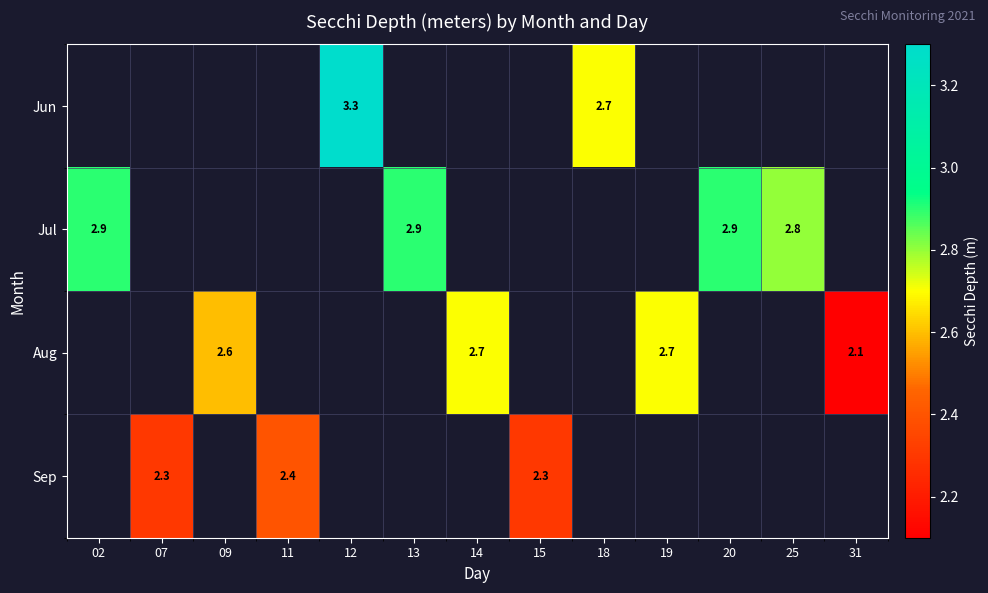

Is it true that Jun equals 2.7 at 18?

True